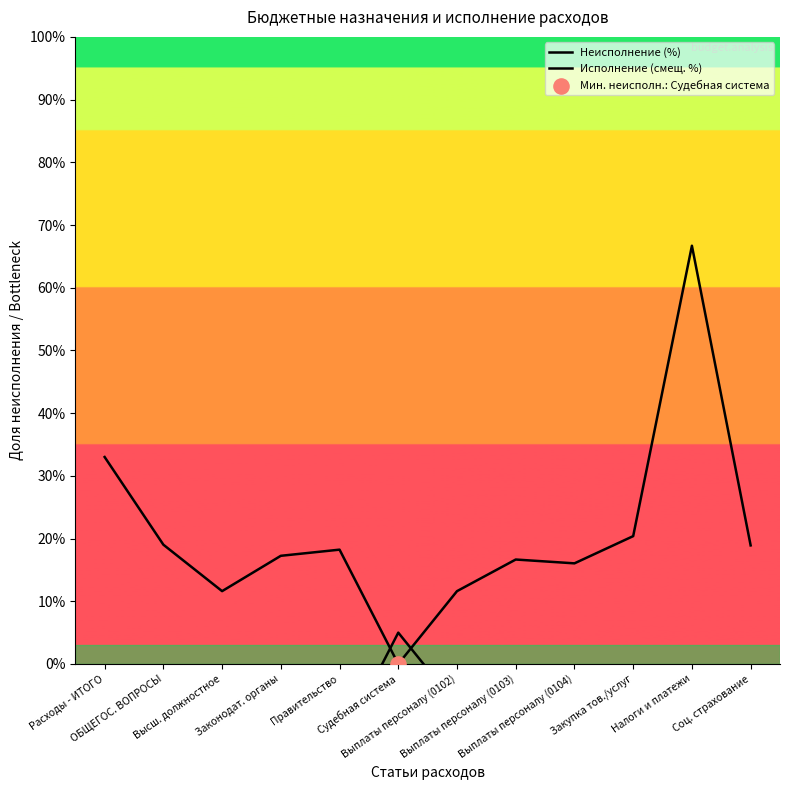

At how many categories does at least one series exceed 40?

1